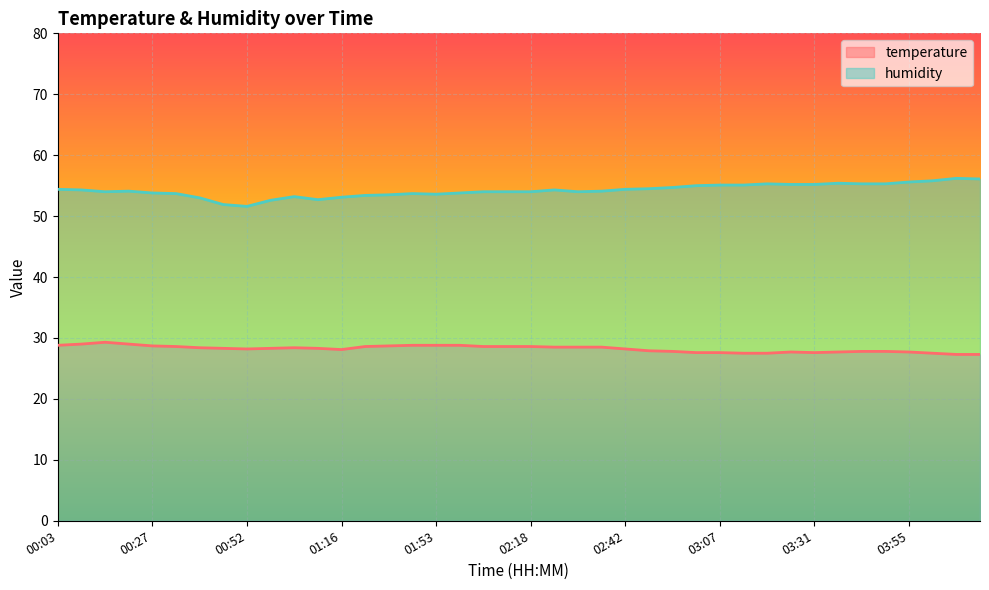

Does the chart display data point markers on the line(s)?

No